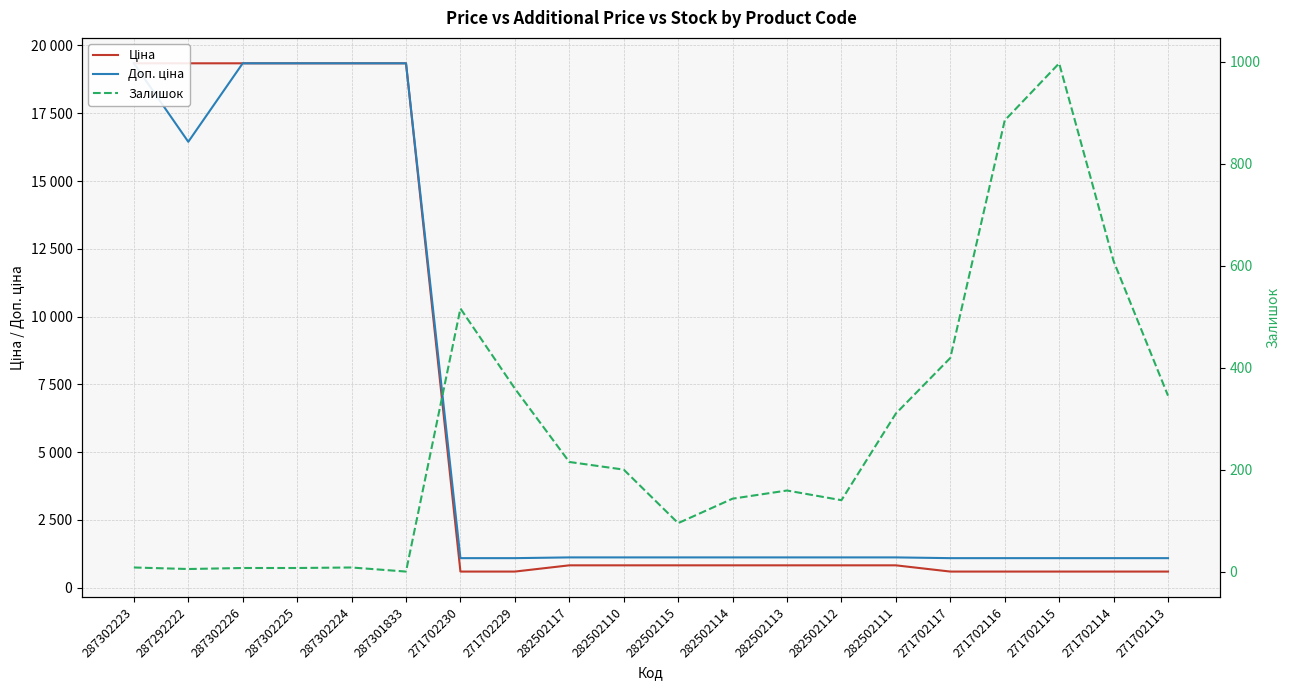

How many lines are shown in the chart?

3